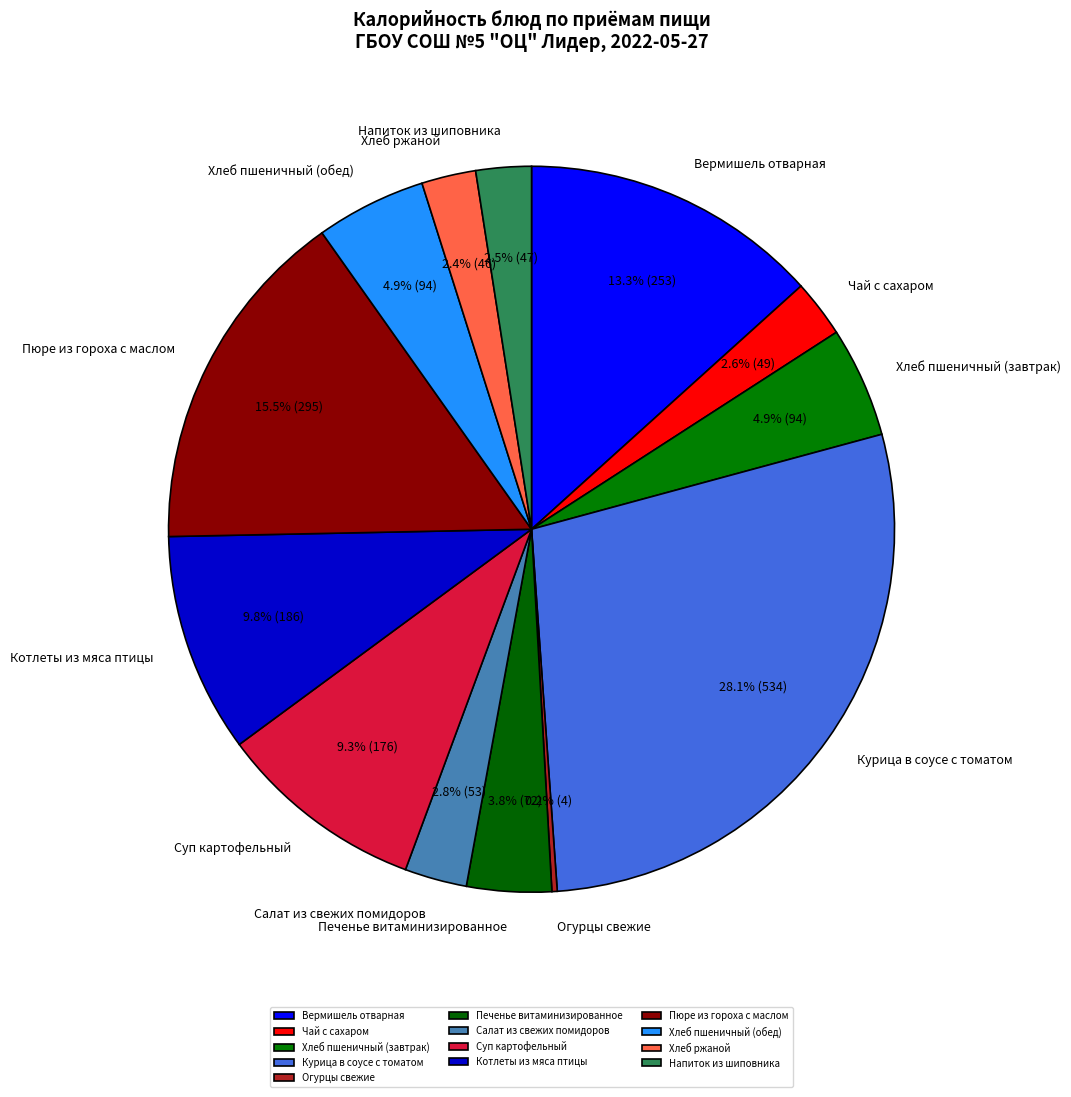

Does any single category account for the majority?

No